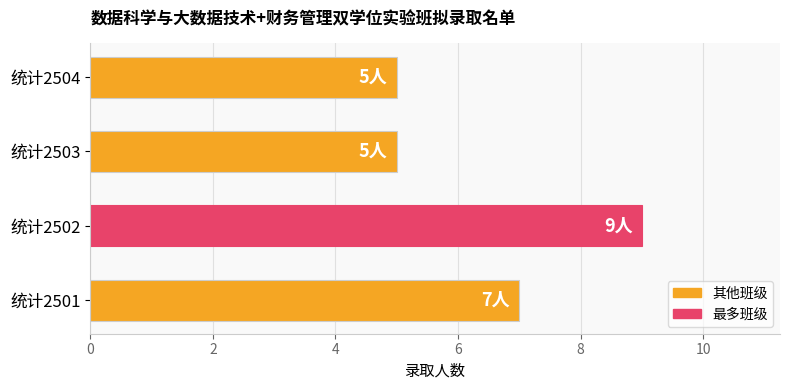

What is the sum of the values at 统计2502 and 统计2504?

14